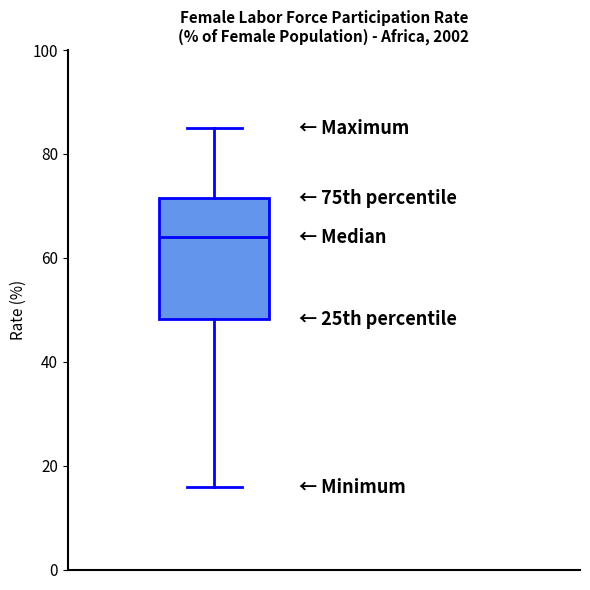

Read this box plot against the y-axis: the position of the median line, the range covered by the box, and the ends of both whiskers. The values are not printed on the chart, so give them approximately, as read against the axis.

median 64, box 48 to 72, whiskers 16 to 84